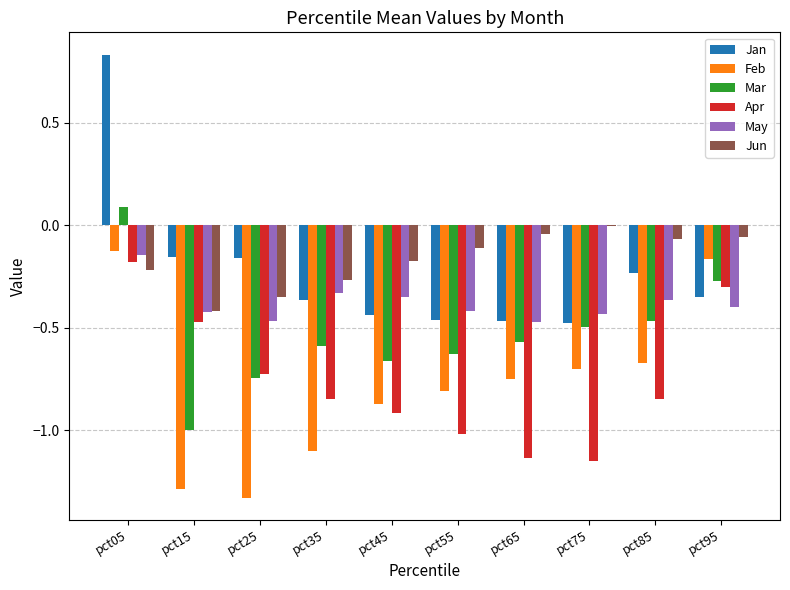

Read the Mar value at pct15.

-1.0